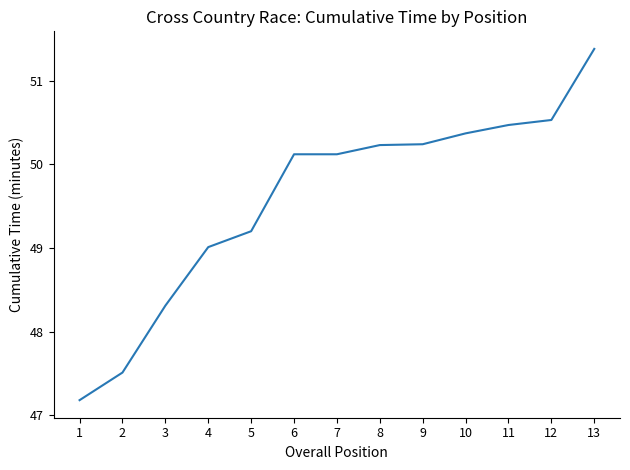

Reading left to right, list all the values displayed in this chart.

1=47.2	2=47.5	3=48.3	4=49.0	5=49.2	6=50.1	7=50.1	8=50.2	9=50.2	10=50.4	11=50.5	12=50.5	13=51.4